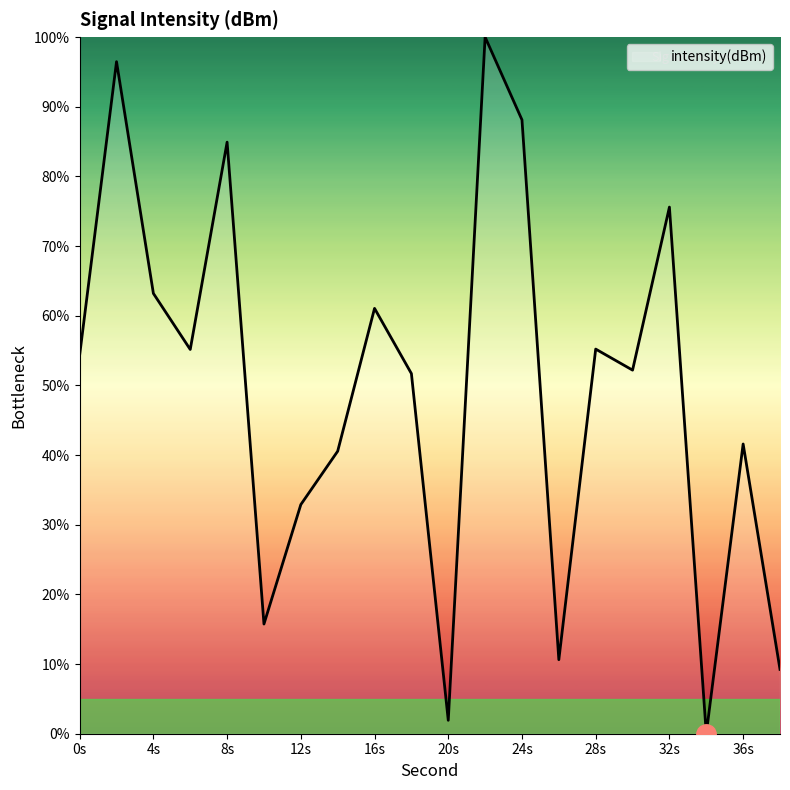

What is the maximum value shown in the chart?

100.0